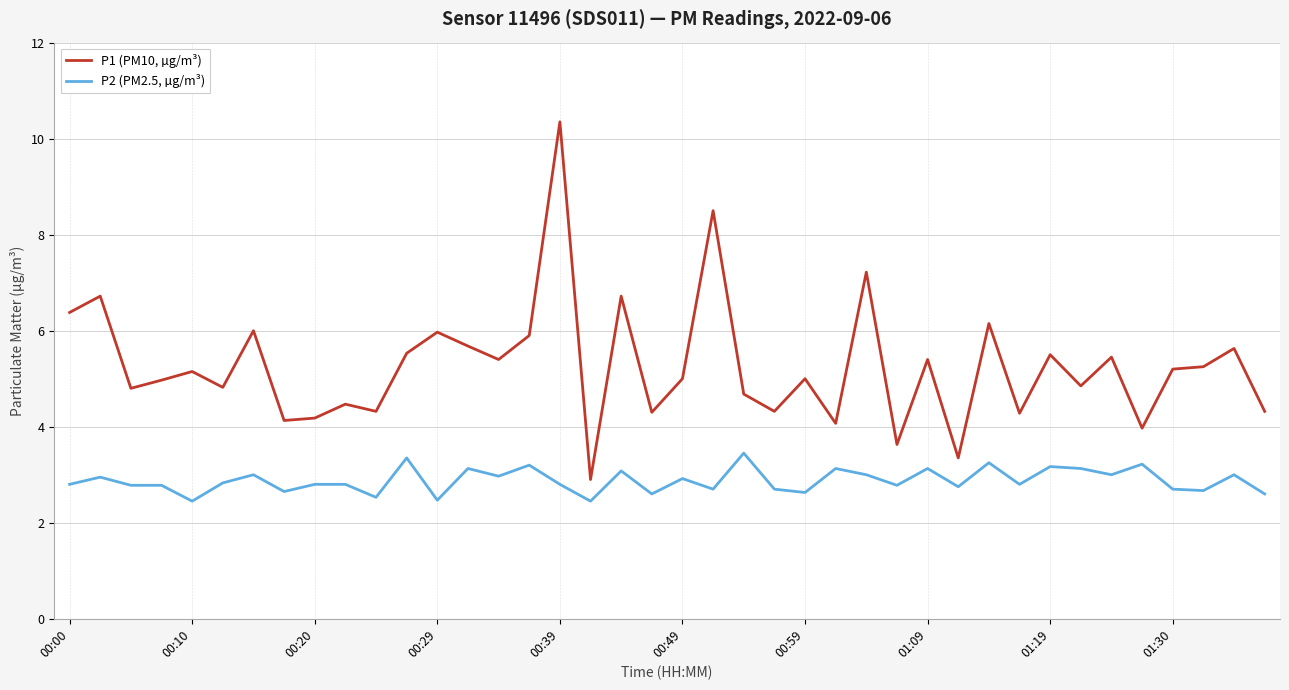

Rank the series by their average value, from lowest to highest.

P2 (PM2.5, µg/m³), P1 (PM10, µg/m³)